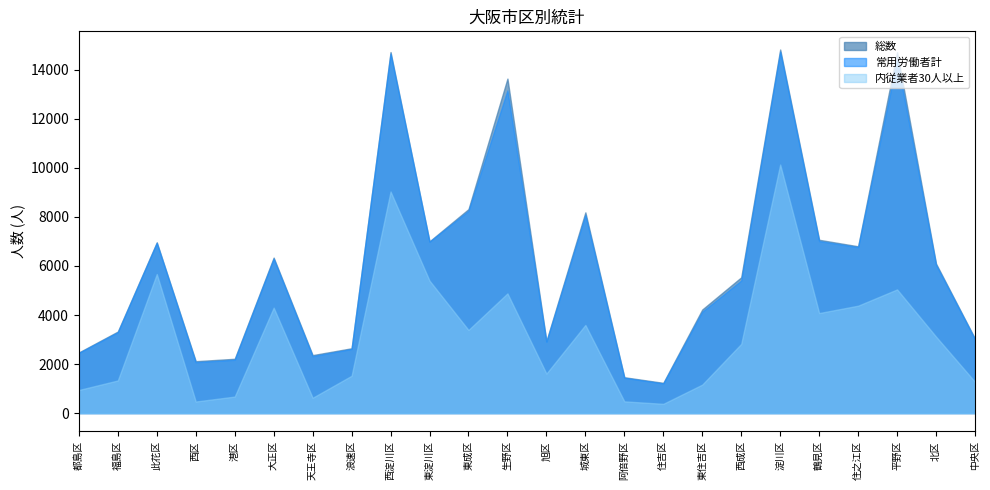

What is the label of the 19th point from the right?

大正区